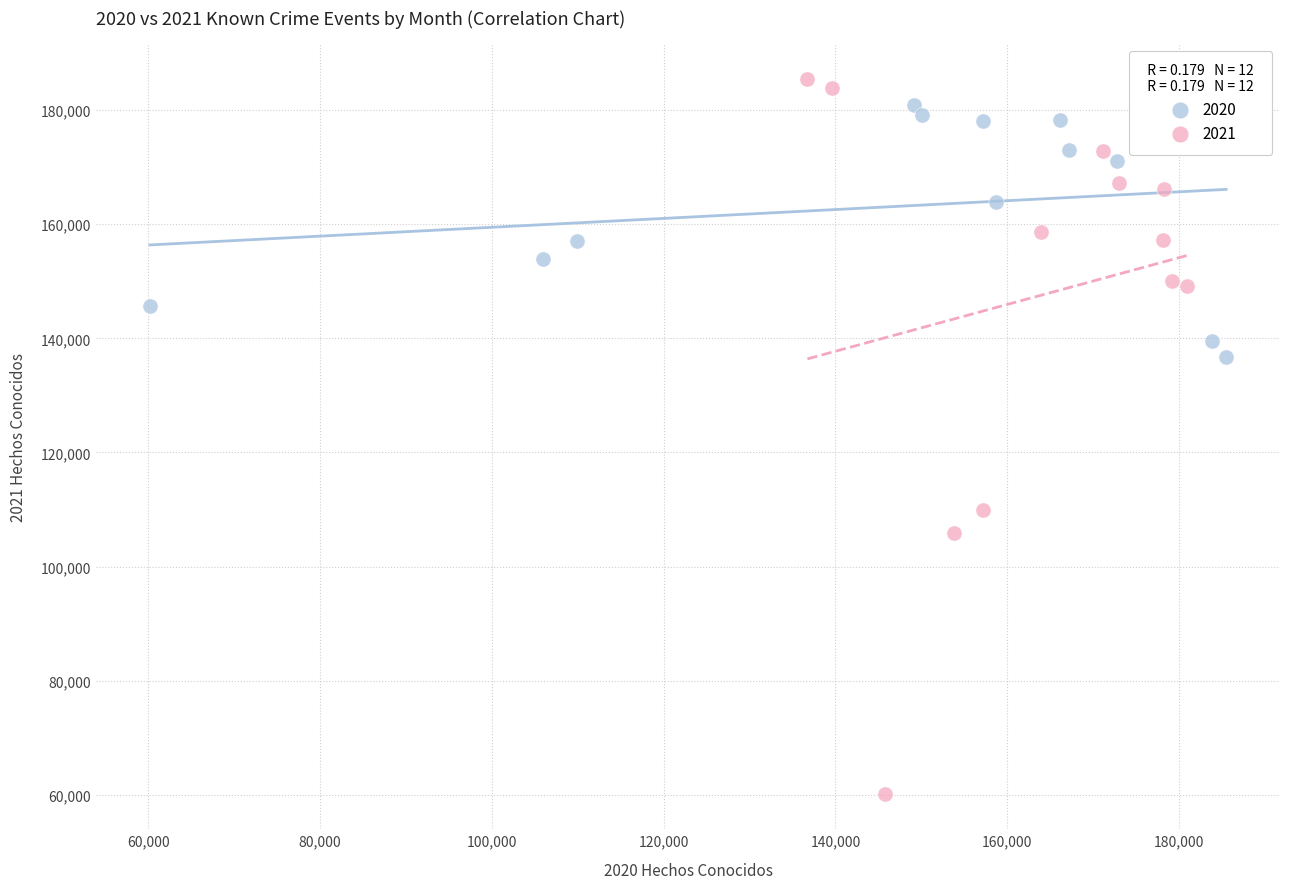

Which series reaches the minimum Y coordinate?

2021